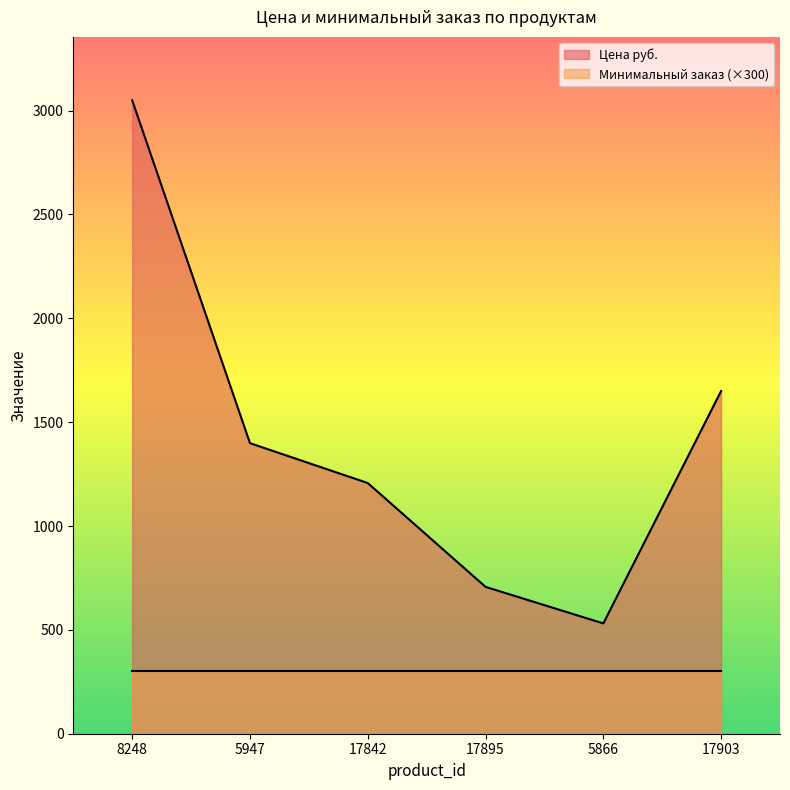

Rank the categories by value from lowest to highest.

5866, 17895, 17842, 5947, 17903, 8248